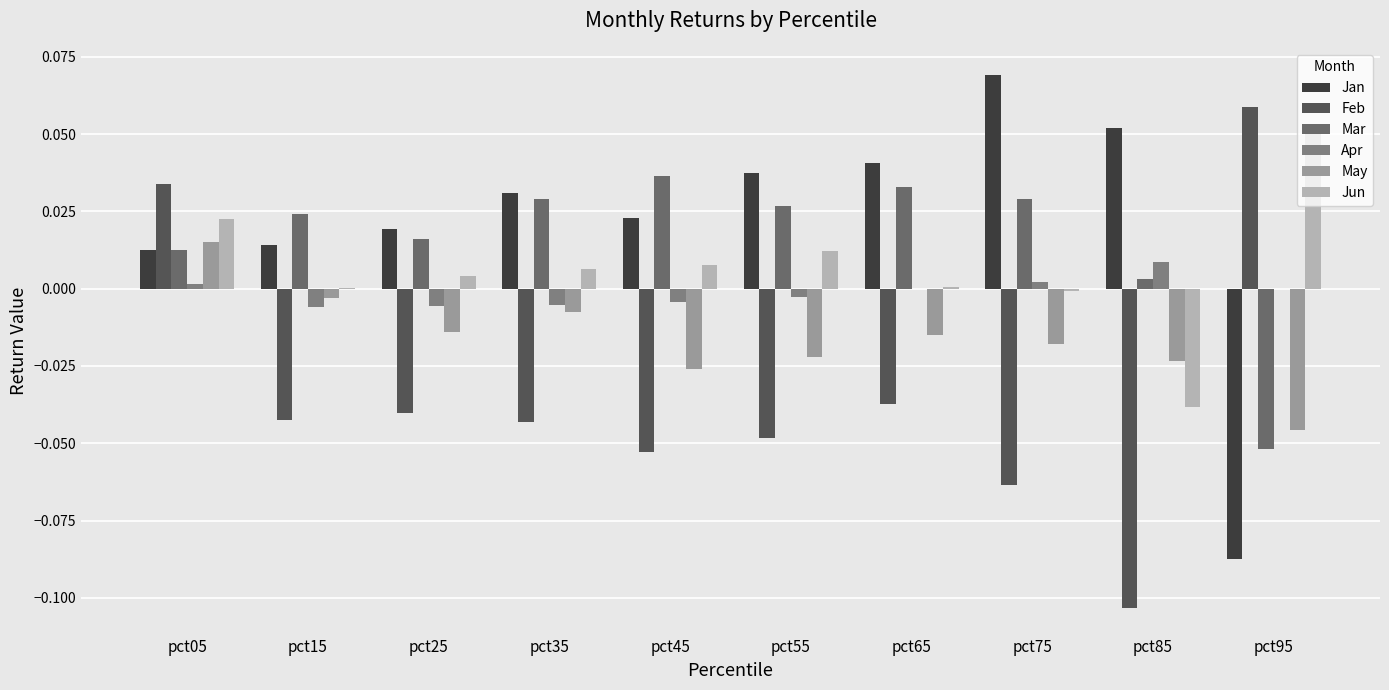

Rank the series by their maximum value, from lowest to highest.

Apr, May, Mar, Jun, Feb, Jan